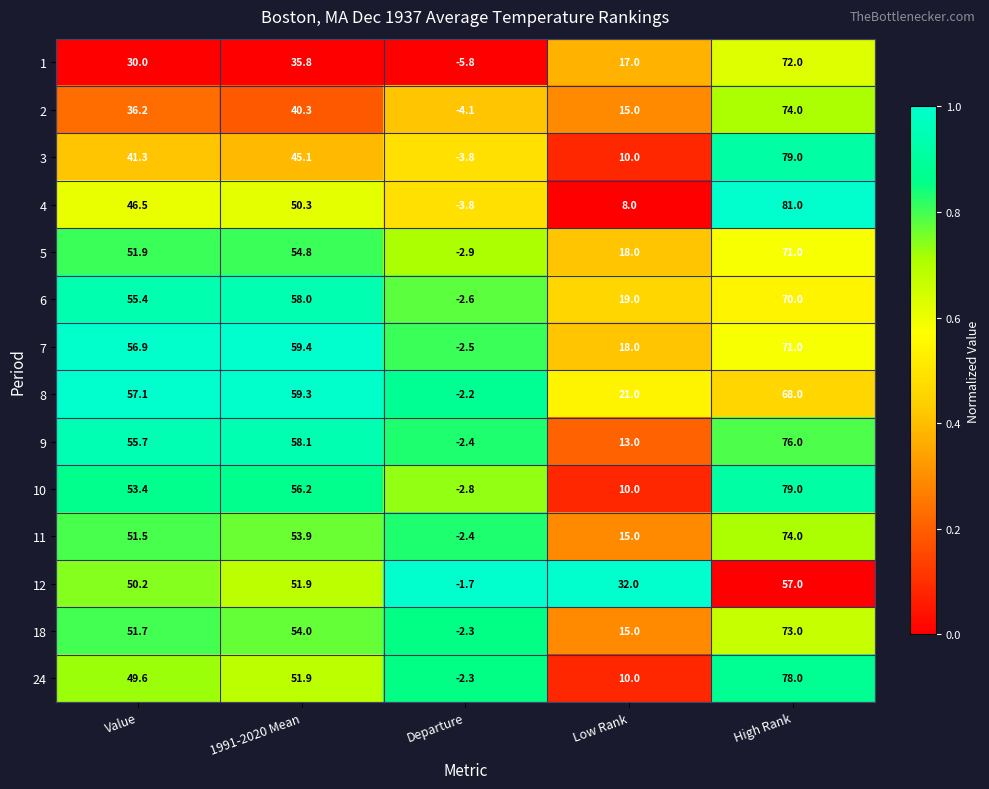

Which series has the widest spread of values?

4